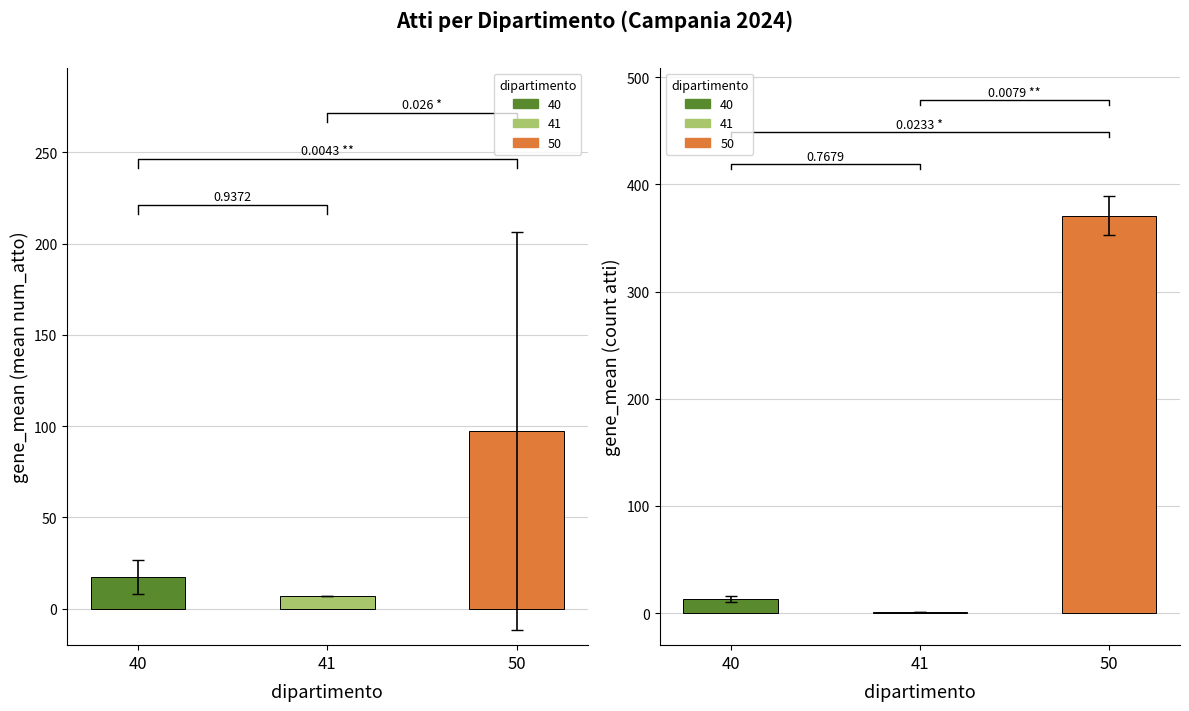

What is the sum of the Direzione generale 2 values at 41 and 50?

354.0